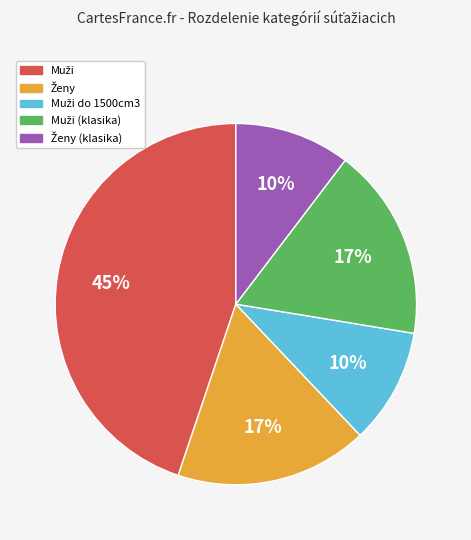

To the nearest percent, what is the average slice percentage?

20%